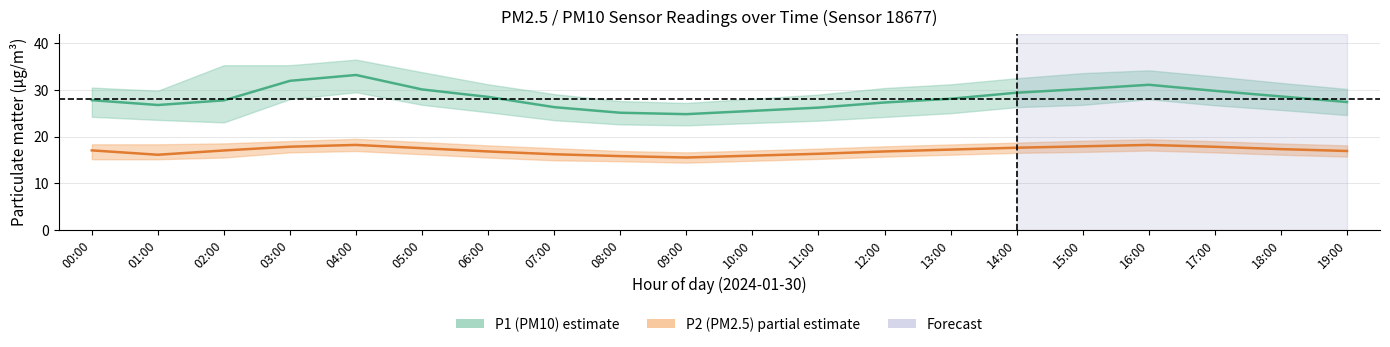

What is the difference between the highest and lowest values at 10:00?

9.6